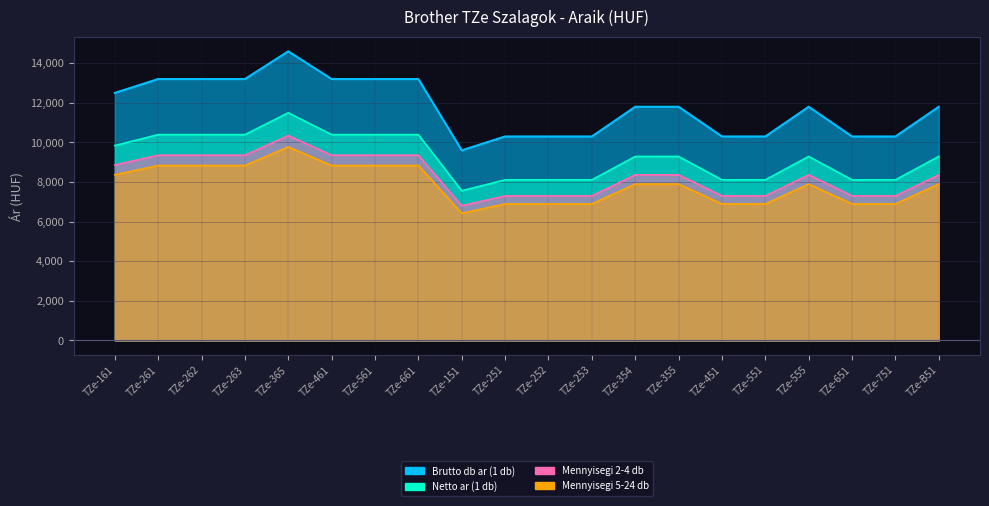

True or false: Netto ar (1 db) and Mennyisegi 2-4 db intersect in this chart.

False